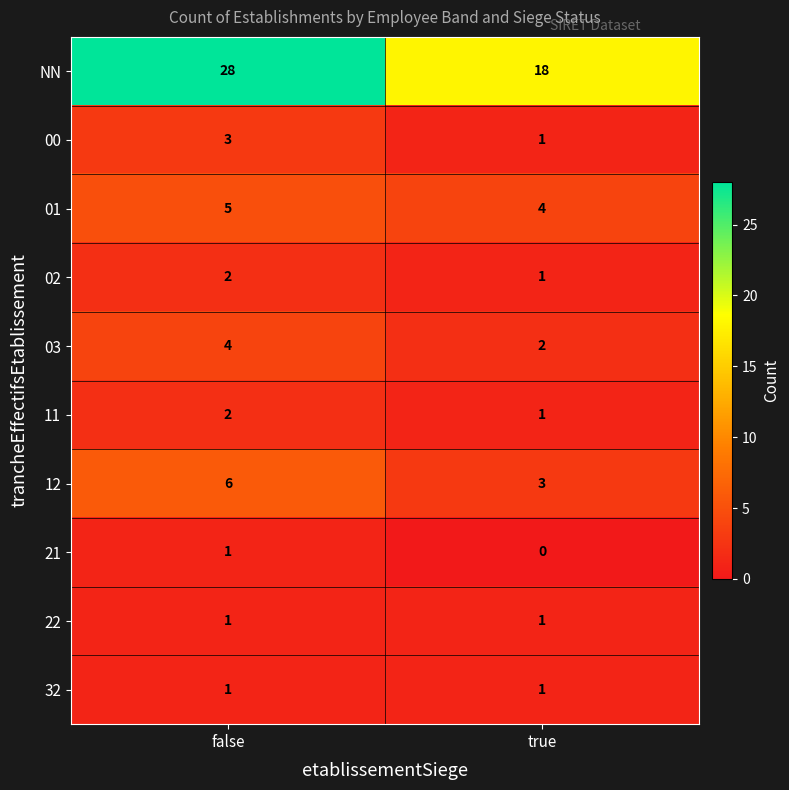

Rank the categories by NN value from highest to lowest.

false, true